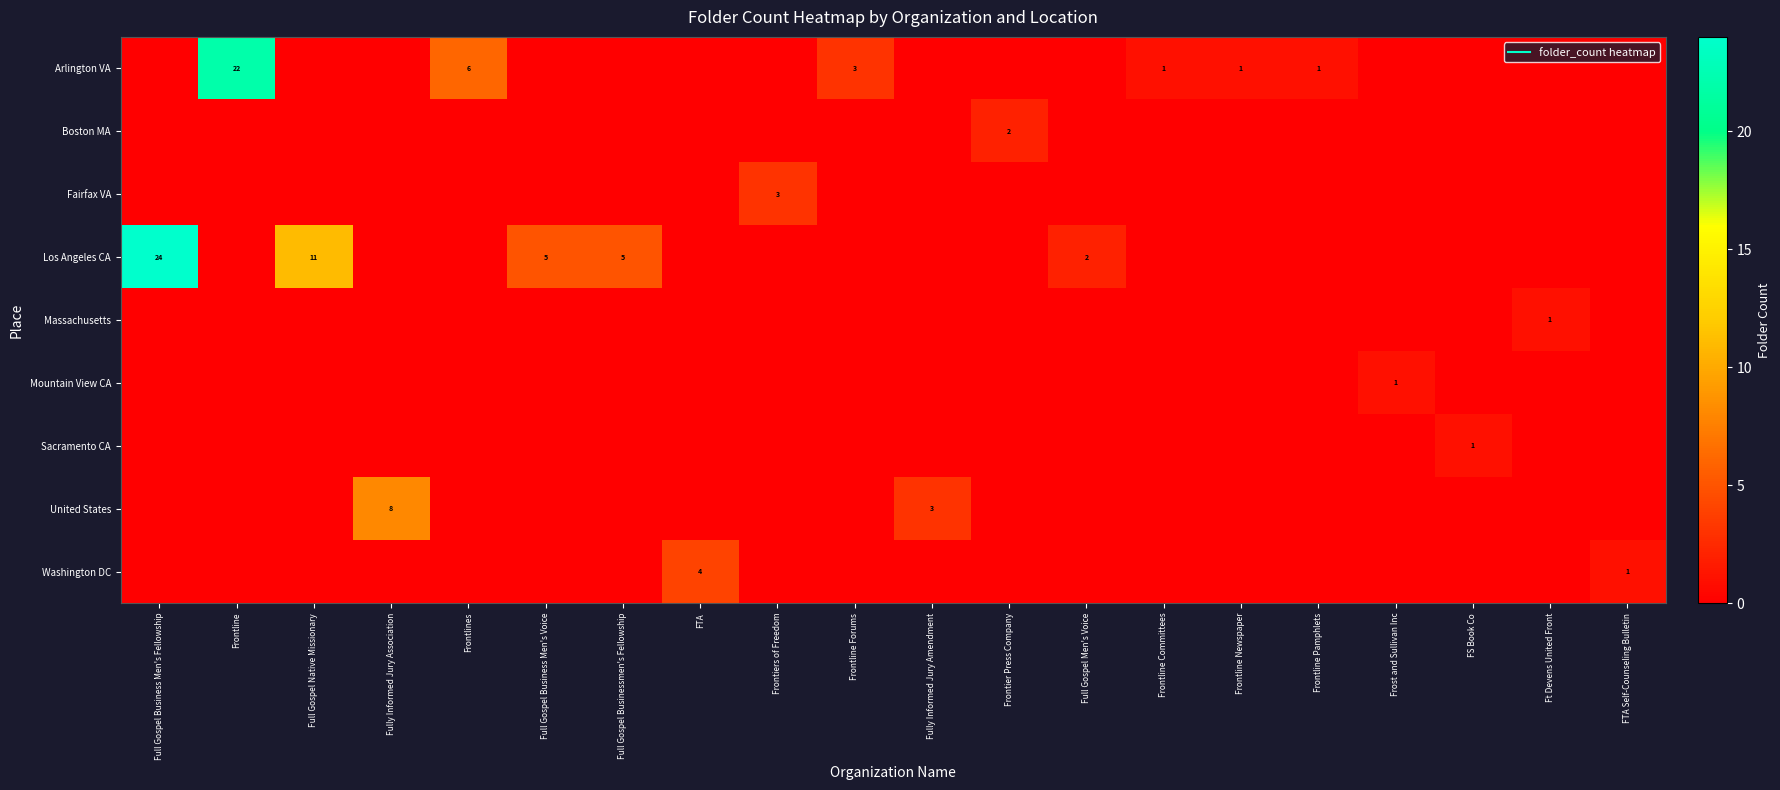

What is the difference between the maximum and minimum values in the row_4 series?

1